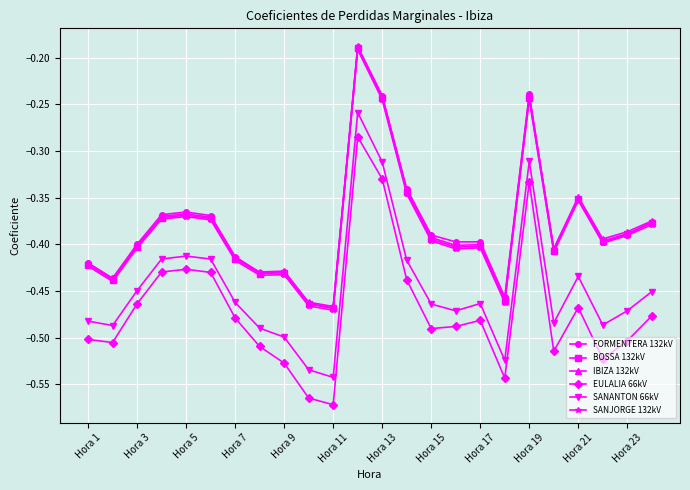

True or false: SANANTON 66kV has more than 0 points higher than both neighbors.

True